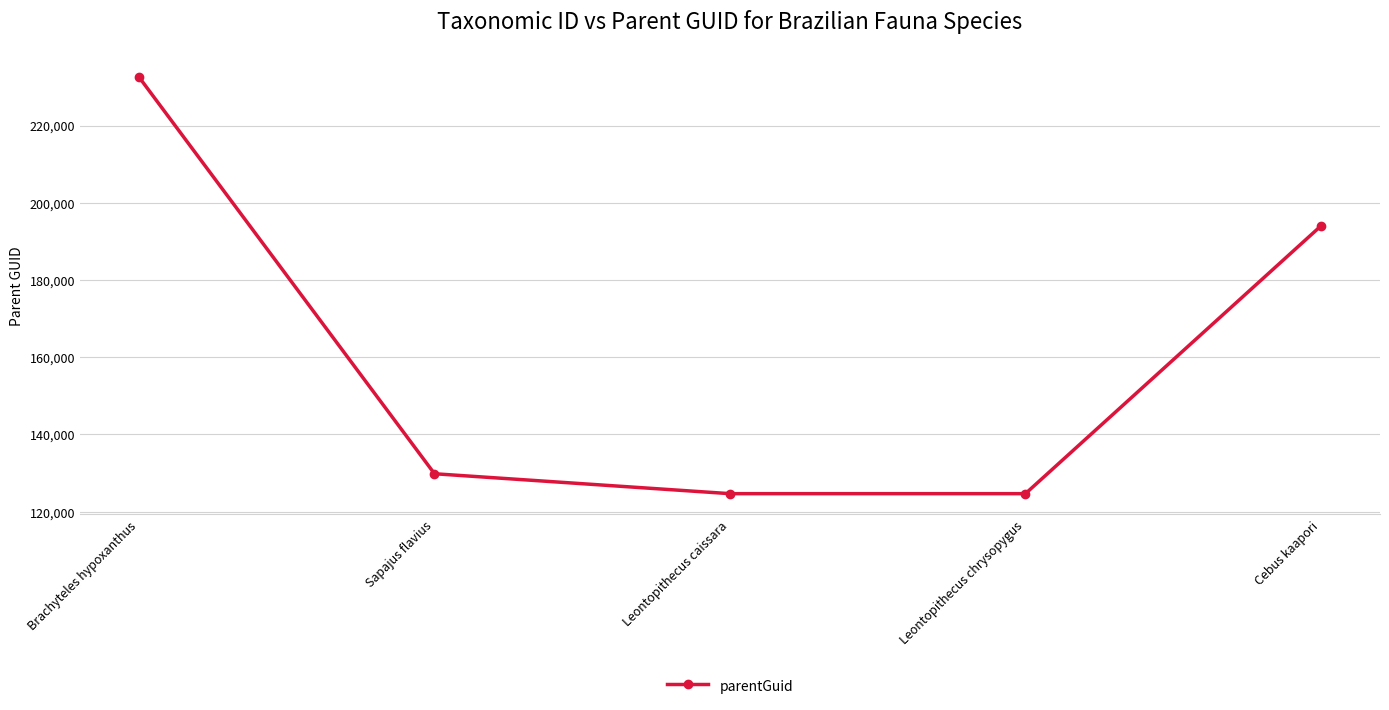

What is the difference between the maximum and second lowest values?

107880